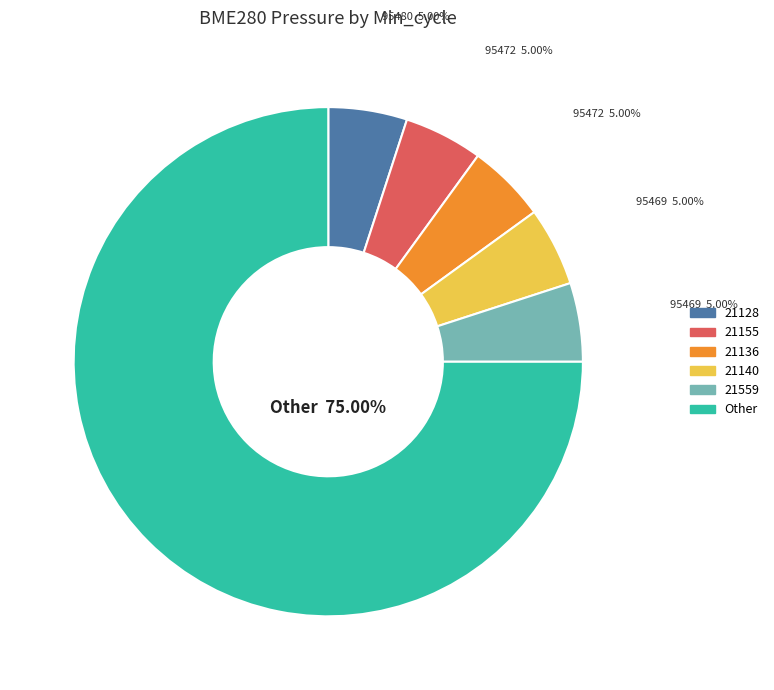

How many slices are in this pie chart?

6